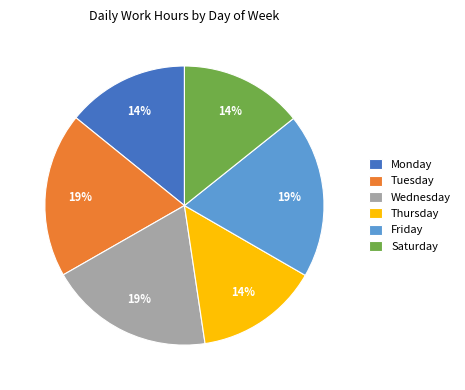

The Friday slice represents 19% of the pie. True or false?

True